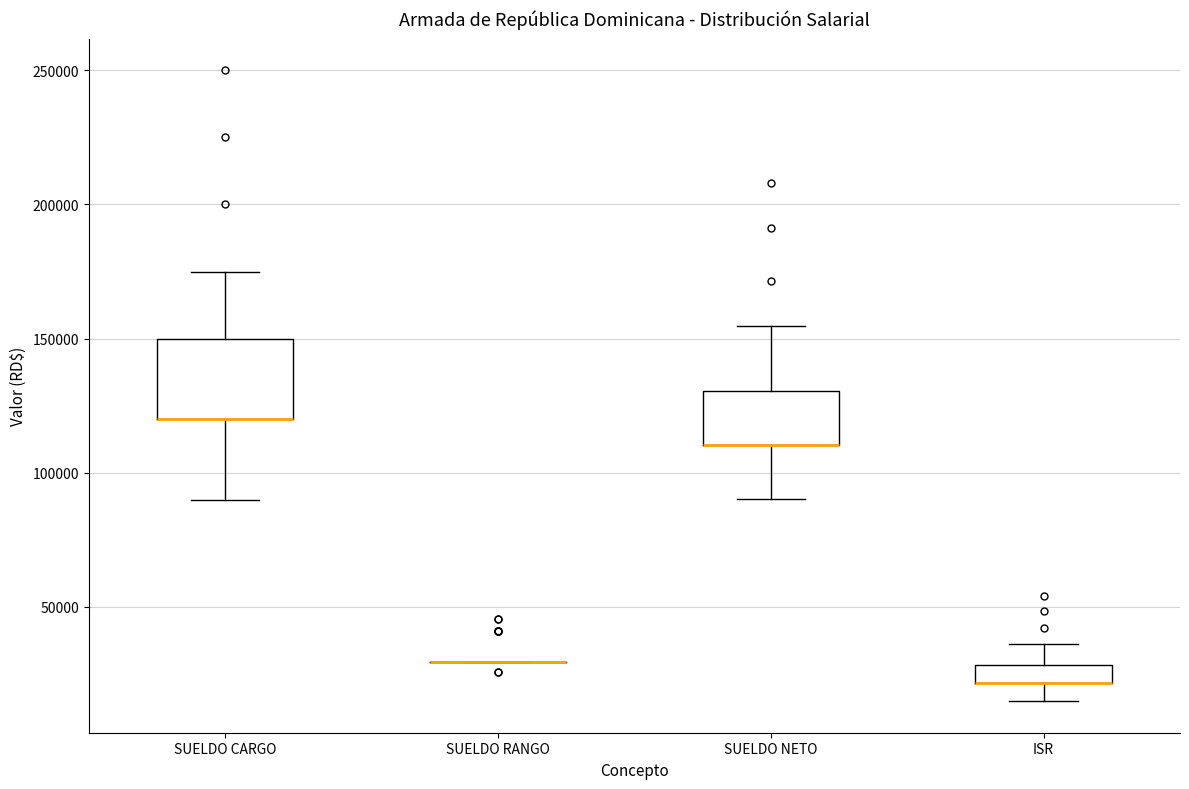

Comparing the boxes themselves (not the whiskers), which one is the tallest?

SUELDO CARGO